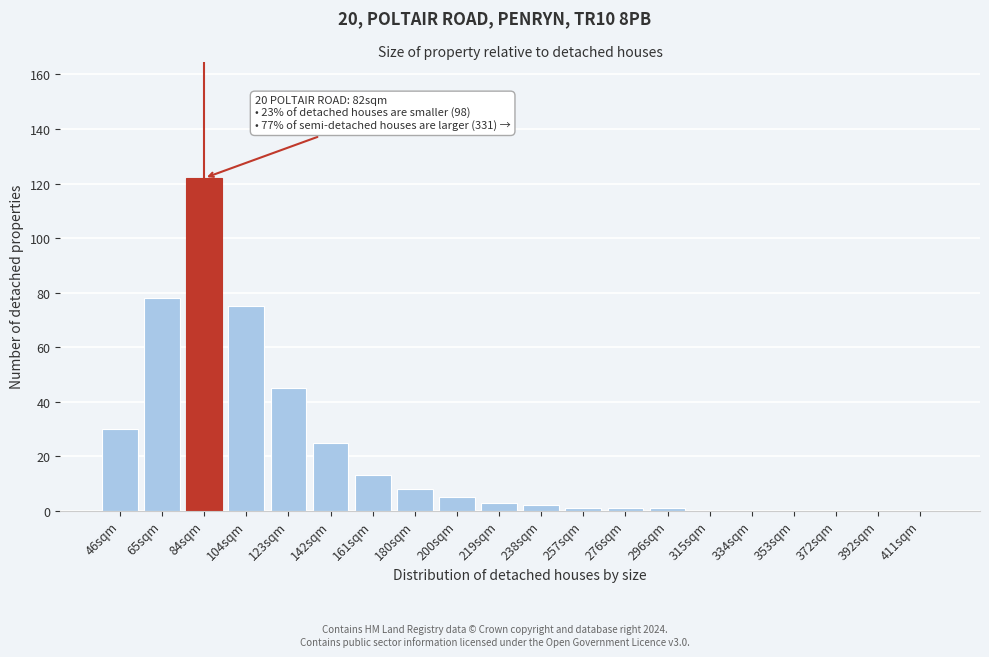

Reading left to right, transcribe all the data shown in this chart.

46sqm=30	65sqm=78	84sqm=122	104sqm=75	123sqm=45	142sqm=25	161sqm=13	180sqm=8	200sqm=5	219sqm=3	238sqm=2	257sqm=1	276sqm=1	296sqm=1	315sqm=0	334sqm=0	353sqm=0	372sqm=0	392sqm=0	411sqm=0